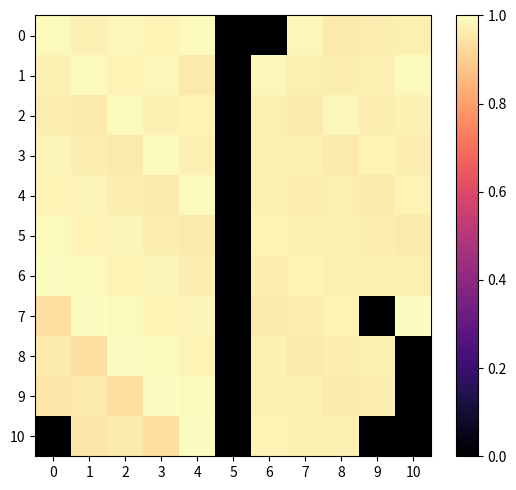

Reading left to right, transcribe all the data shown in this chart.

0: 0=1.0	1=1.0	2=1.0	3=1.0	4=1.0	5=0.0	6=0.0	7=1.0	8=1.0	9=1.0	10=1.0
1: 0=1.0	1=1.0	2=1.0	3=1.0	4=1.0	5=0.0	6=1.0	7=1.0	8=1.0	9=1.0	10=1.0
2: 0=1.0	1=1.0	2=1.0	3=1.0	4=1.0	5=0.0	6=1.0	7=1.0	8=1.0	9=1.0	10=1.0
3: 0=1.0	1=1.0	2=1.0	3=1.0	4=1.0	5=0.0	6=1.0	7=1.0	8=1.0	9=1.0	10=1.0
4: 0=1.0	1=1.0	2=1.0	3=1.0	4=1.0	5=0.0	6=1.0	7=1.0	8=1.0	9=1.0	10=1.0
5: 0=1.0	1=1.0	2=1.0	3=1.0	4=1.0	5=0.0	6=1.0	7=1.0	8=1.0	9=1.0	10=1.0
6: 0=1.0	1=1.0	2=1.0	3=1.0	4=1.0	5=0.0	6=1.0	7=1.0	8=1.0	9=1.0	10=1.0
7: 0=0.9	1=1.0	2=1.0	3=1.0	4=1.0	5=0.0	6=1.0	7=1.0	8=1.0	9=0.0	10=1.0
8: 0=1.0	1=0.9	2=1.0	3=1.0	4=1.0	5=0.0	6=1.0	7=1.0	8=1.0	9=1.0	10=0.0
9: 0=1.0	1=1.0	2=0.9	3=1.0	4=1.0	5=0.0	6=1.0	7=1.0	8=1.0	9=1.0	10=0.0
10: 0=0.0	1=1.0	2=1.0	3=0.9	4=1.0	5=0.0	6=1.0	7=1.0	8=1.0	9=0.0	10=0.0